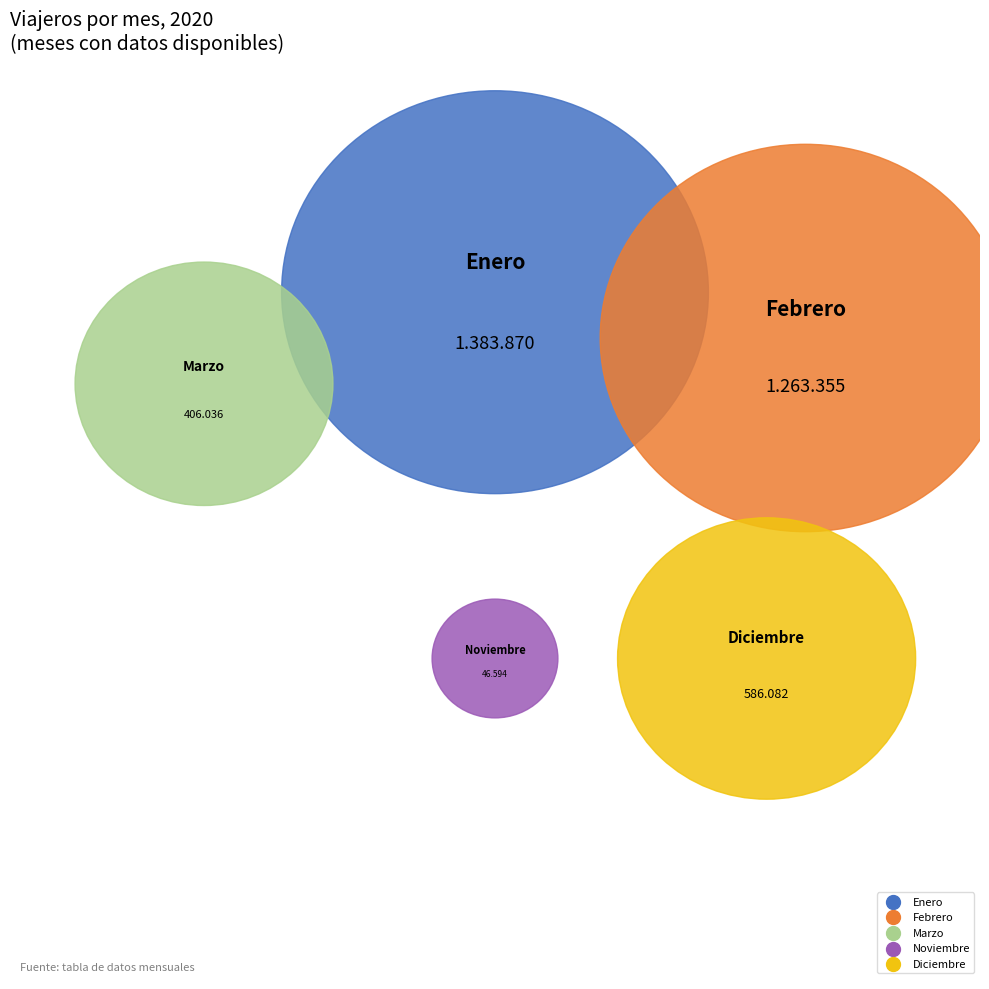

Does any single category account for the majority?

No